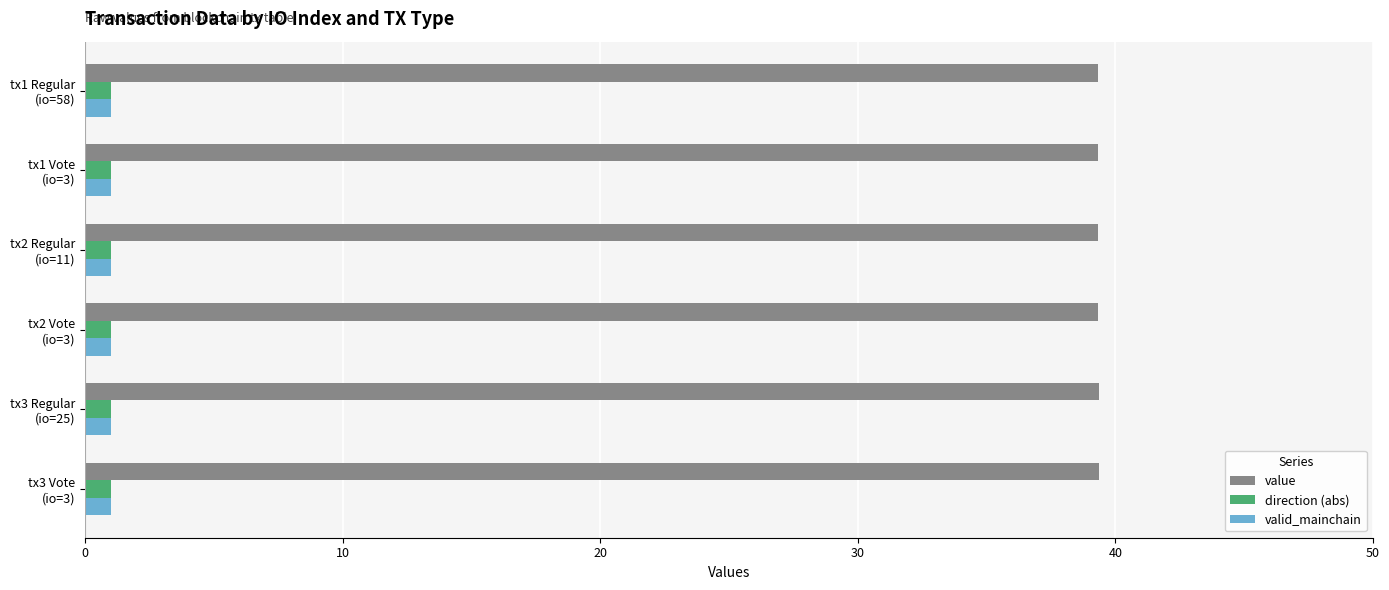

Which series has the largest total across all categories?

value